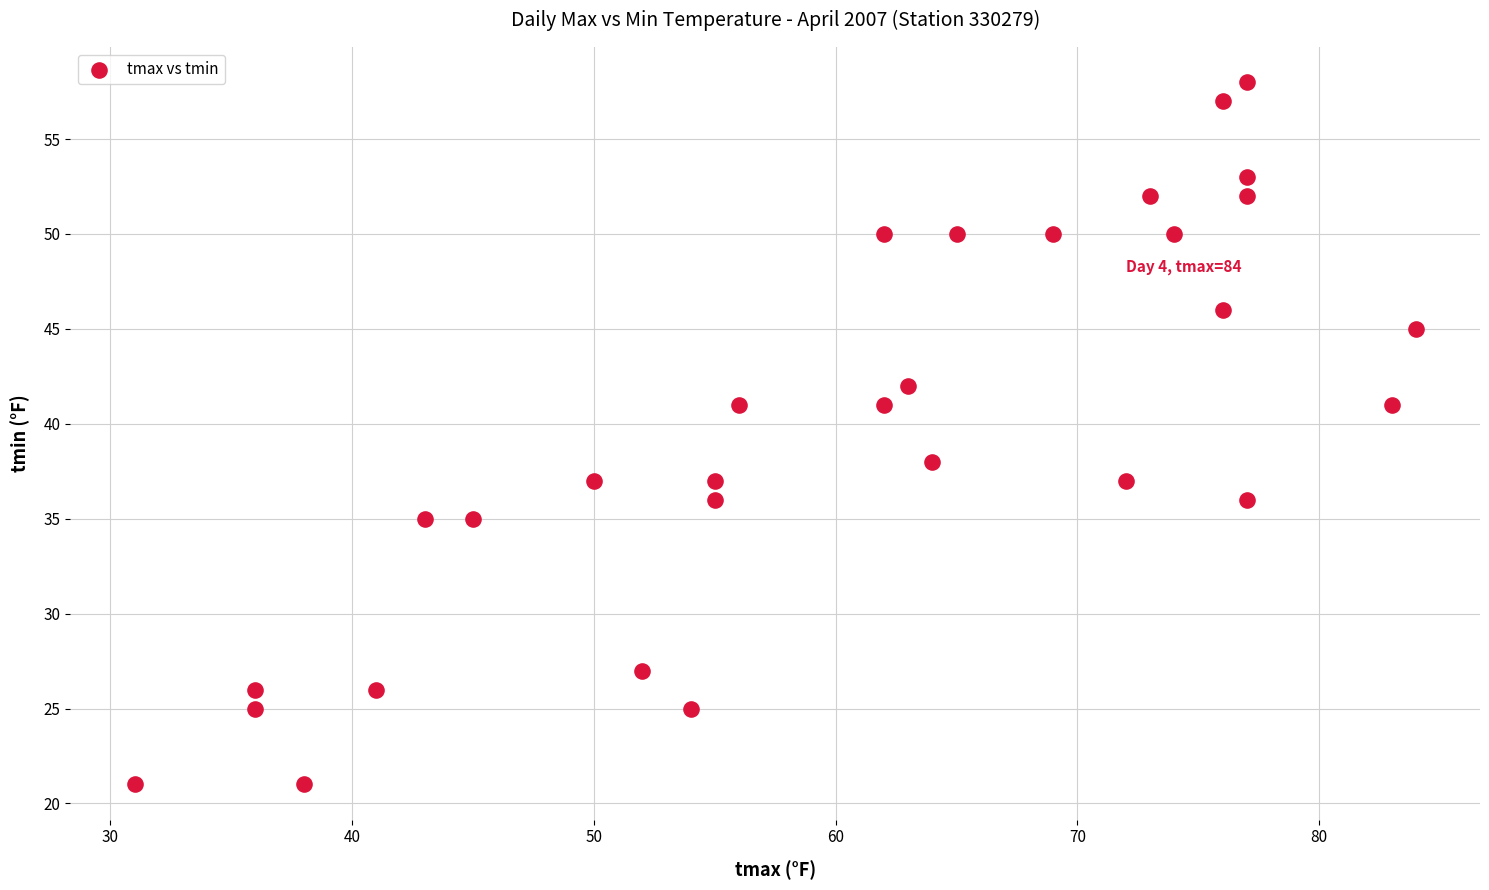

What is the range of Y values (max minus min)?

37